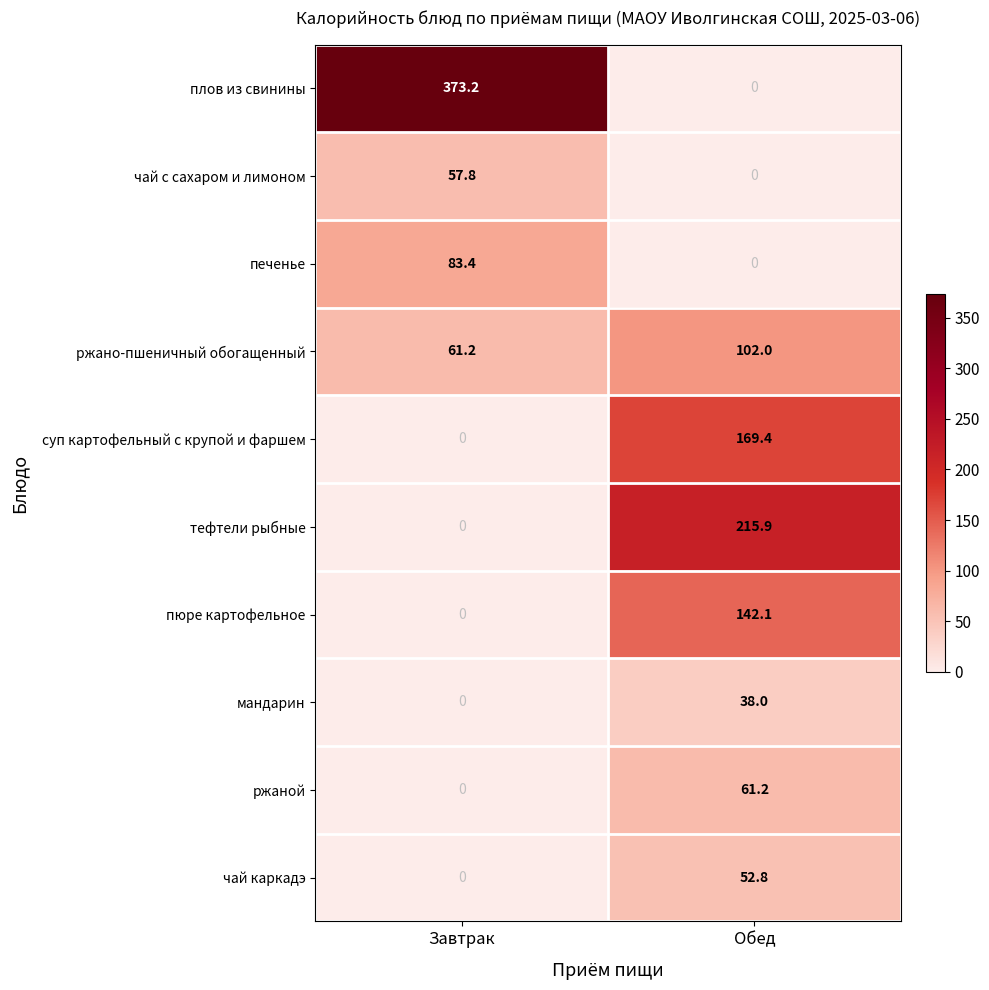

What is the total value across all series at Завтрак?

575.6